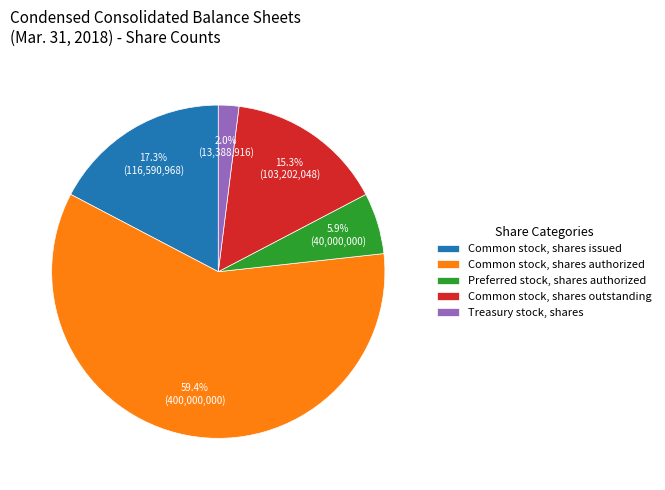

True or false: Treasury stock, shares accounts for 2% of the total.

True